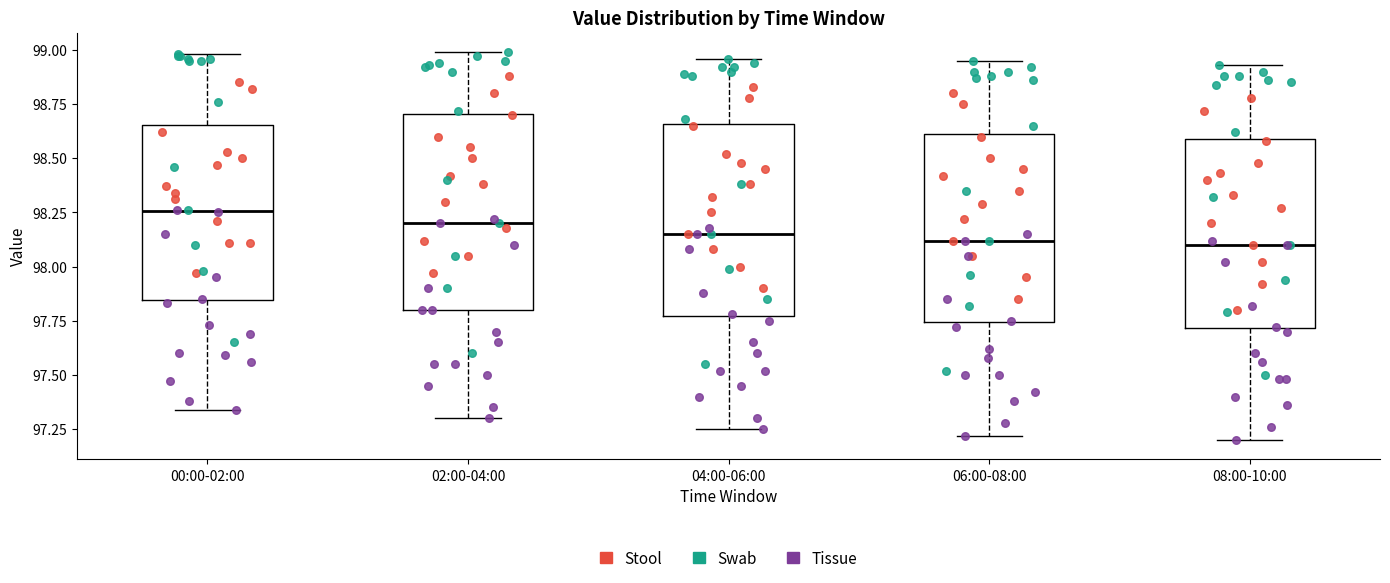

Where is the upper edge of the box for 00:00-02:00 on the y-axis? The values are not printed on the chart, so give them approximately, as read against the axis.

98.65